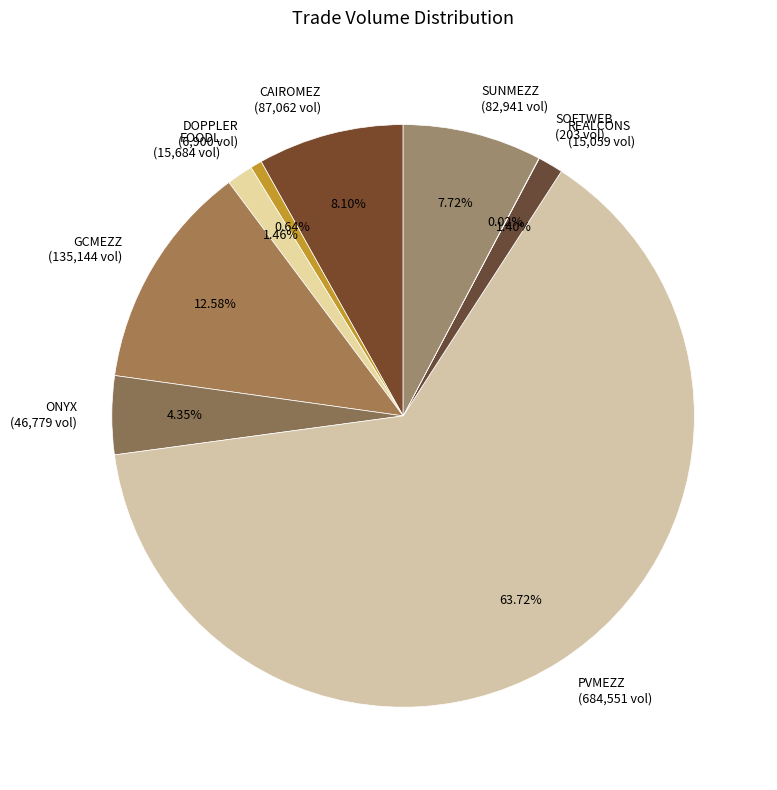

Which has a higher value, SUNMEZZ (82,941 vol) or PVMEZZ (684,551 vol)?

PVMEZZ (684,551 vol)